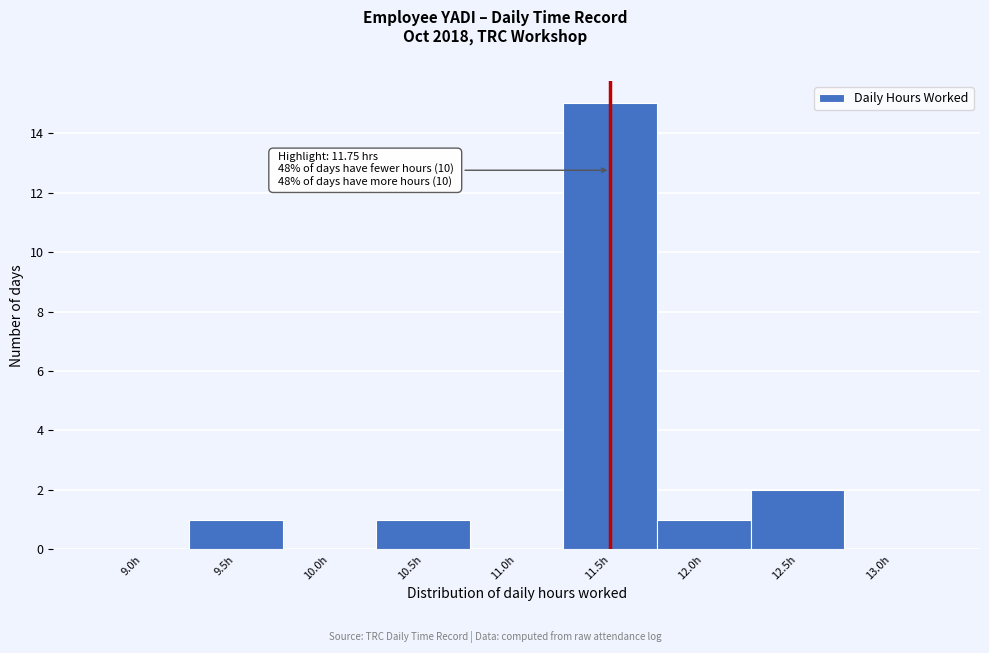

Reading right to left, transcribe all the data shown in this chart.

13.0h=0	12.5h=2	12.0h=1	11.5h=15	11.0h=0	10.5h=1	10.0h=0	9.5h=1	9.0h=0